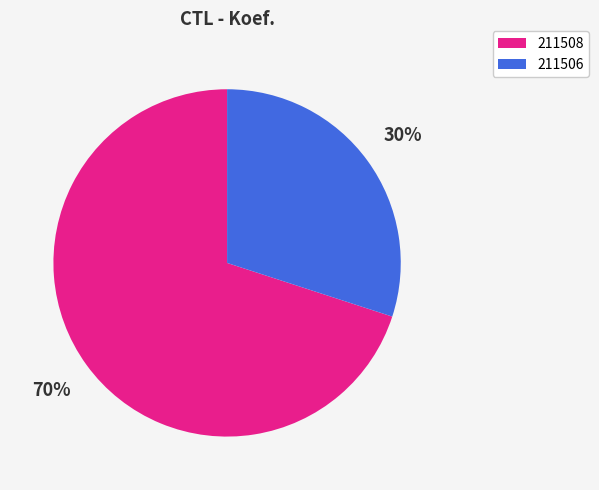

To the nearest percent, what is the difference between the largest and smallest slice percentages?

40%